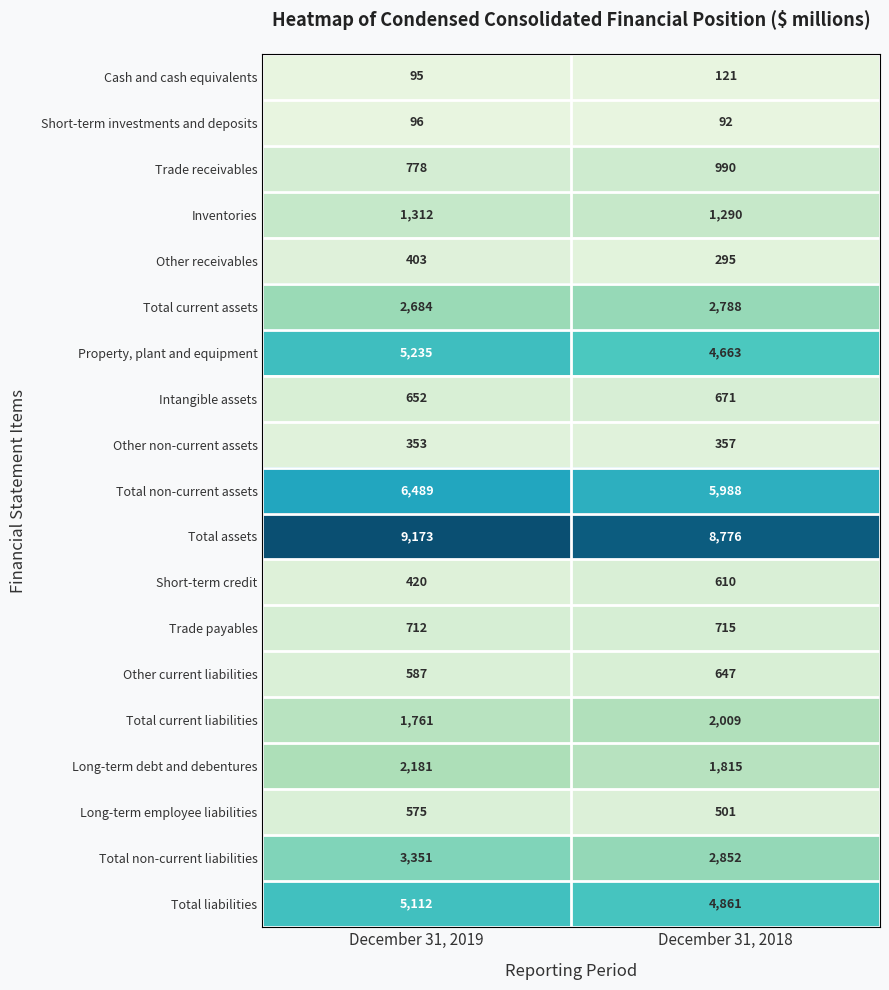

Which series changed the most between December 31, 2019 and December 31, 2018?

Property, plant and equipment